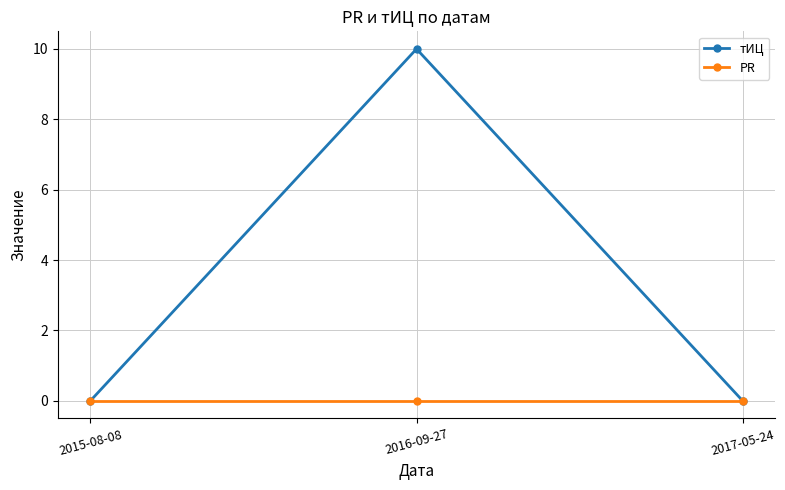

Reading left to right, extract all data points from this chart.

тИЦ: 2015-08-08=0	2016-09-27=10	2017-05-24=0
PR: 2015-08-08=0	2016-09-27=0	2017-05-24=0